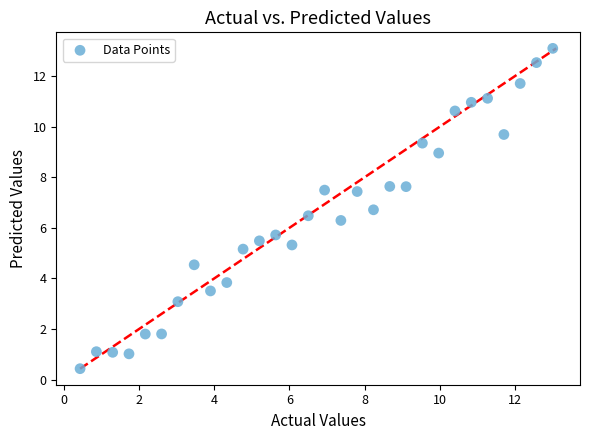

What is the range of Y values (max minus min)?

12.7